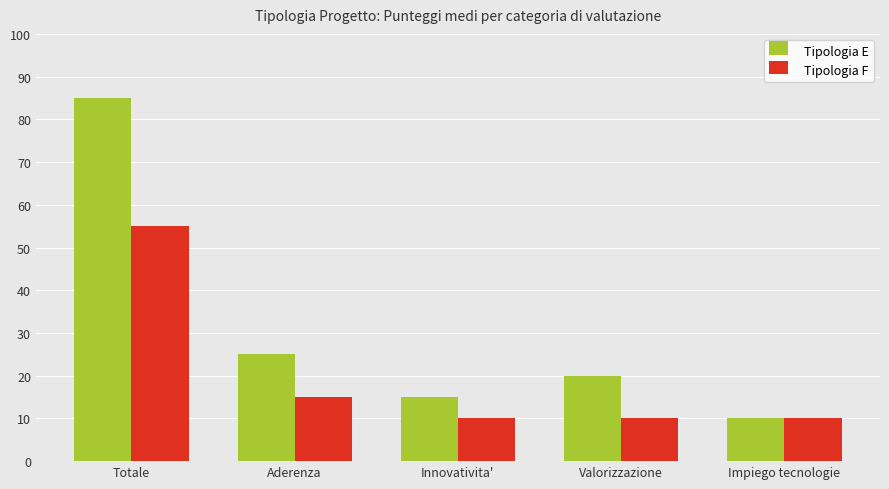

True or false: Tipologia E has a value of 25 at Aderenza.

True